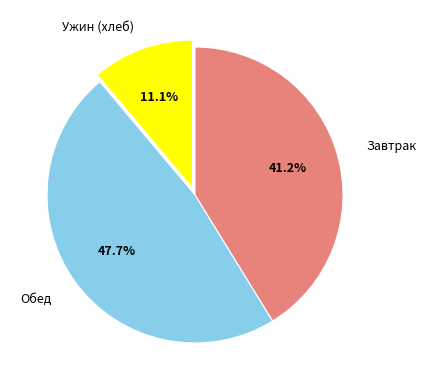

Is there a majority slice in this chart?

No